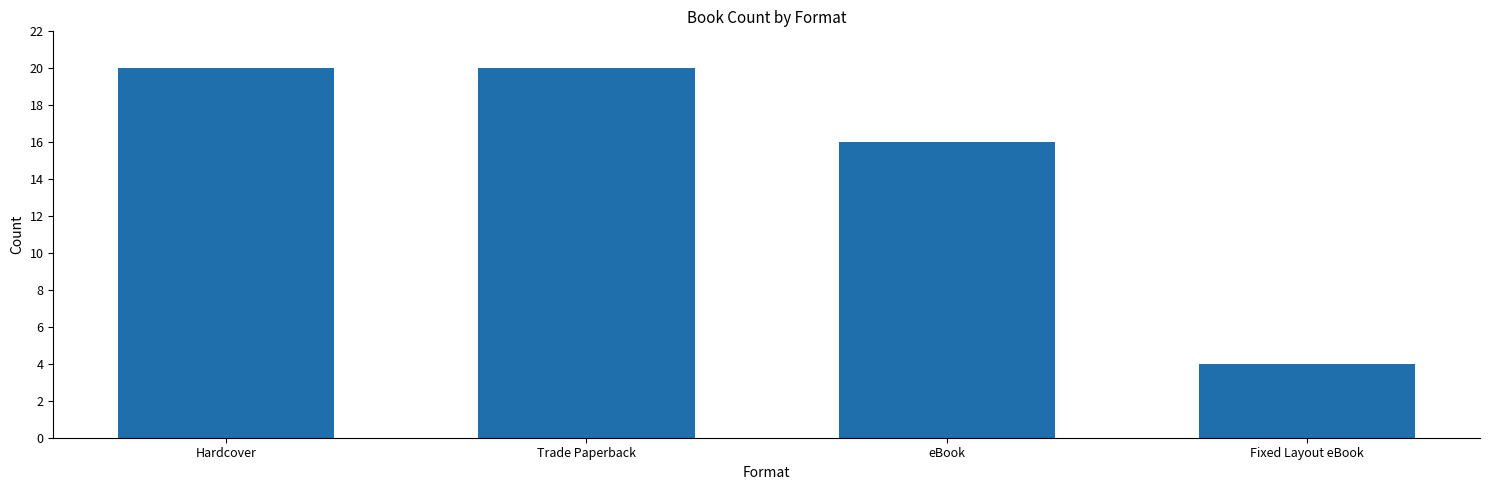

What is the approximate value at eBook, to the nearest 5?

15